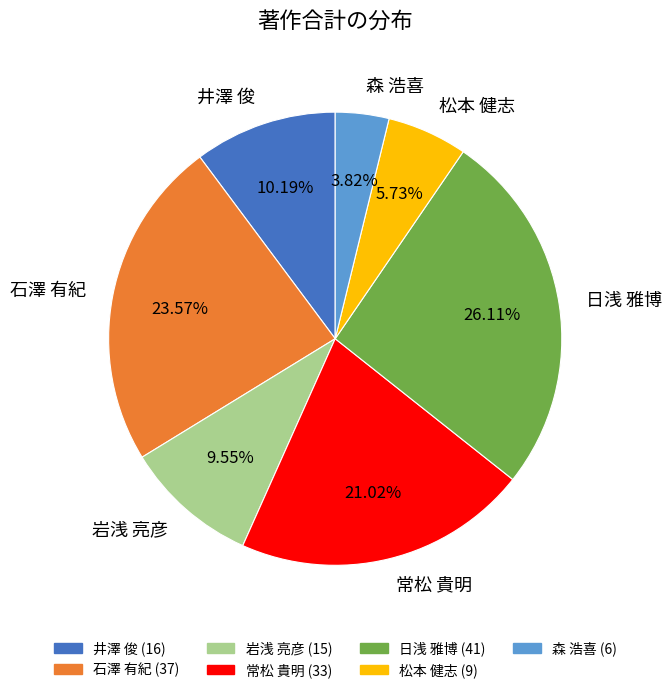

Which has a higher value, 井澤 俊 or 石澤 有紀?

石澤 有紀